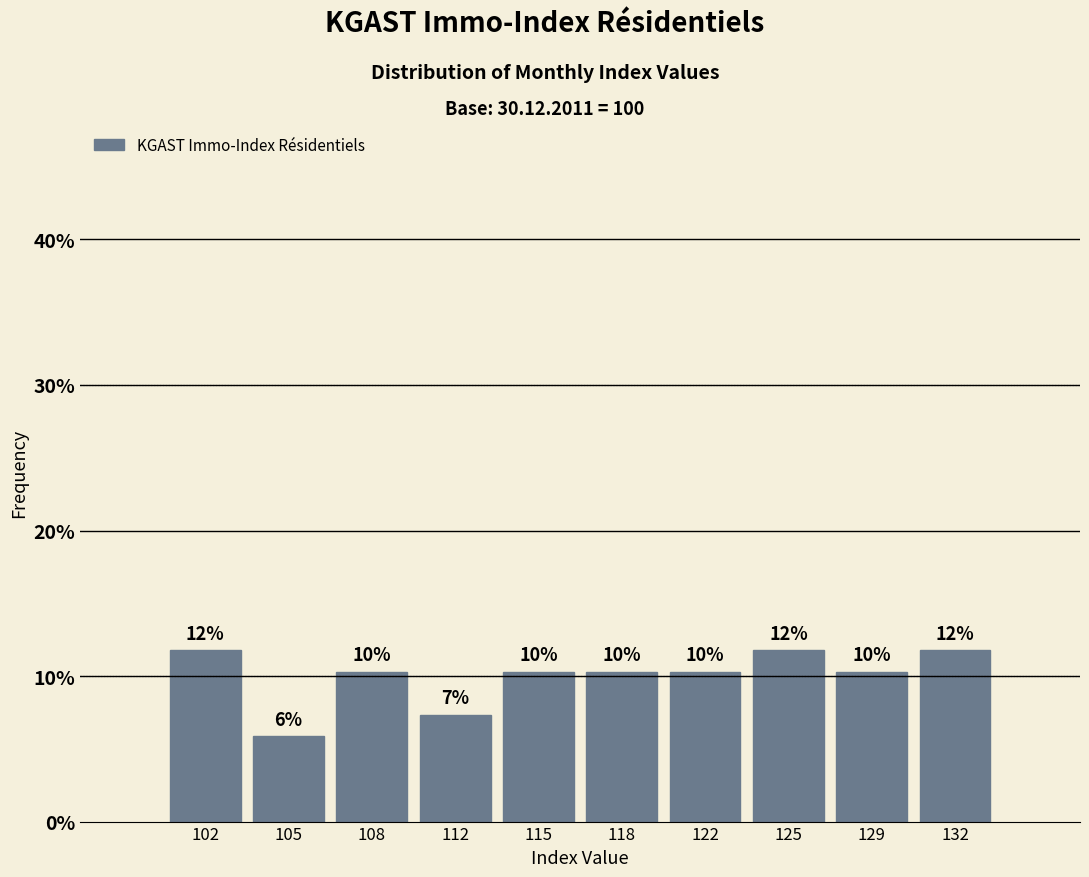

How many bars are there in total?

10